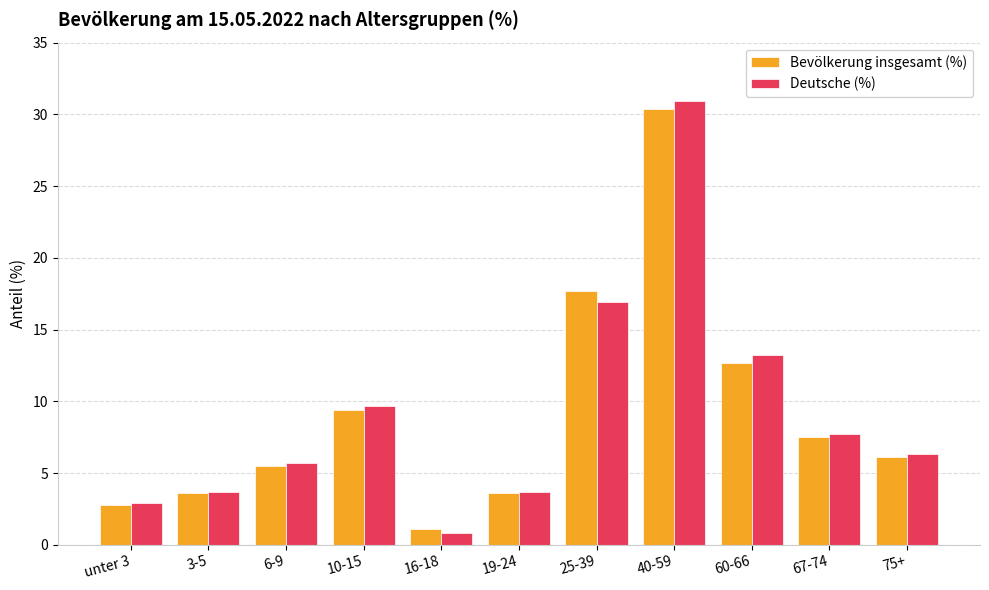

Between 3-5 and 67-74, which series saw the biggest shift?

Deutsche (%)